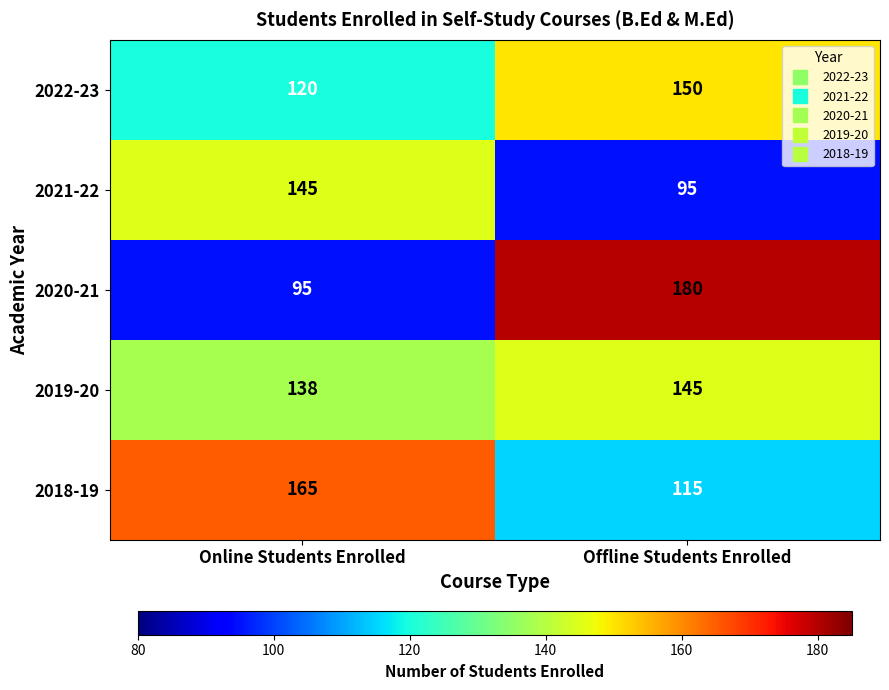

Which series has the largest range (max minus min)?

2020-21